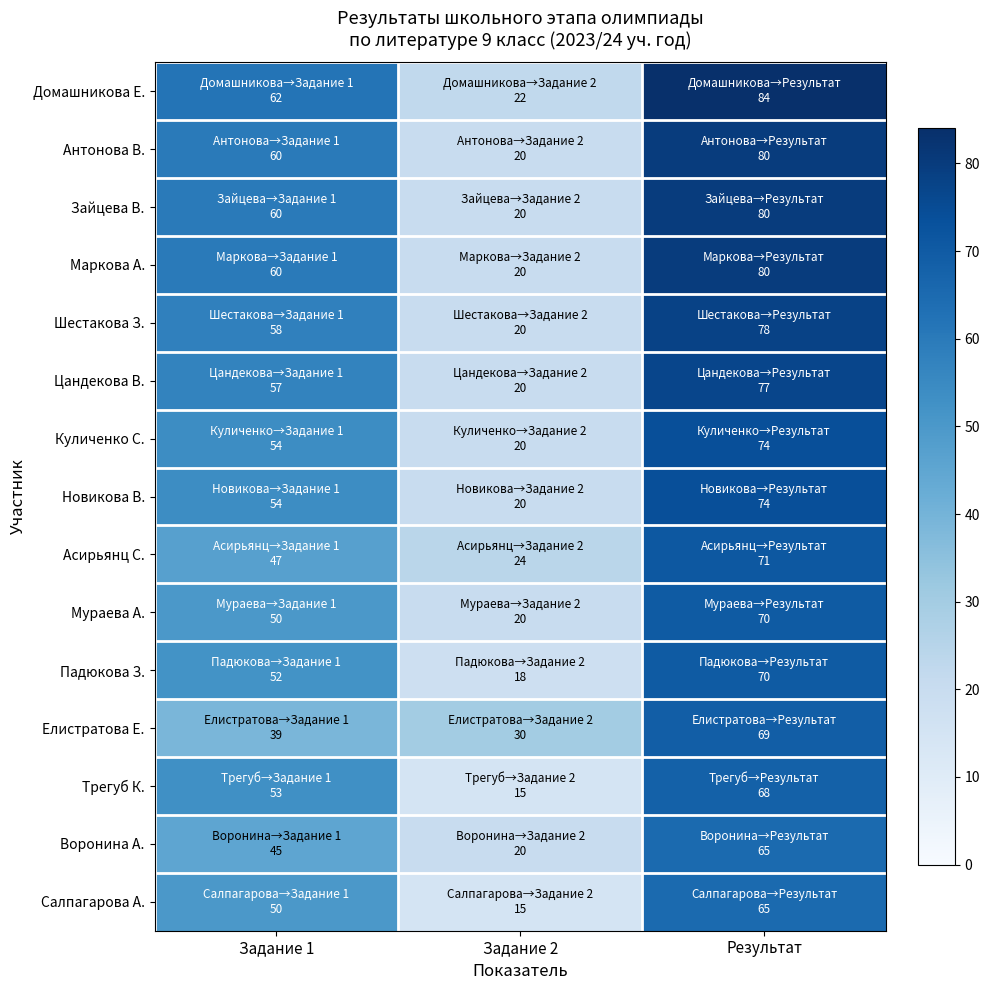

At how many categories does at least one series exceed 43?

2